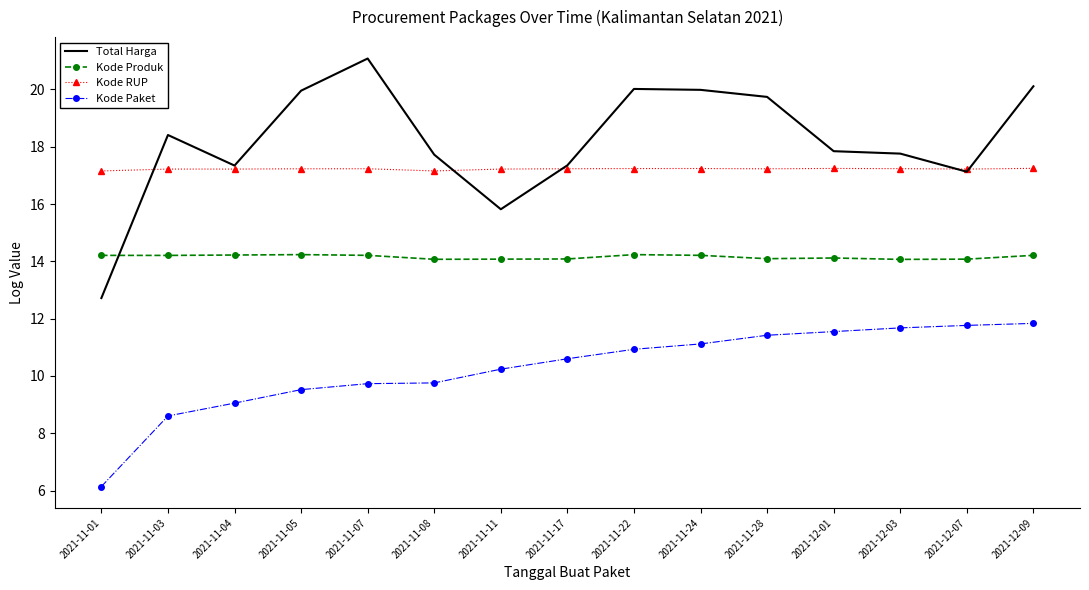

What is the total value across all series at 2021-11-01?

50.2